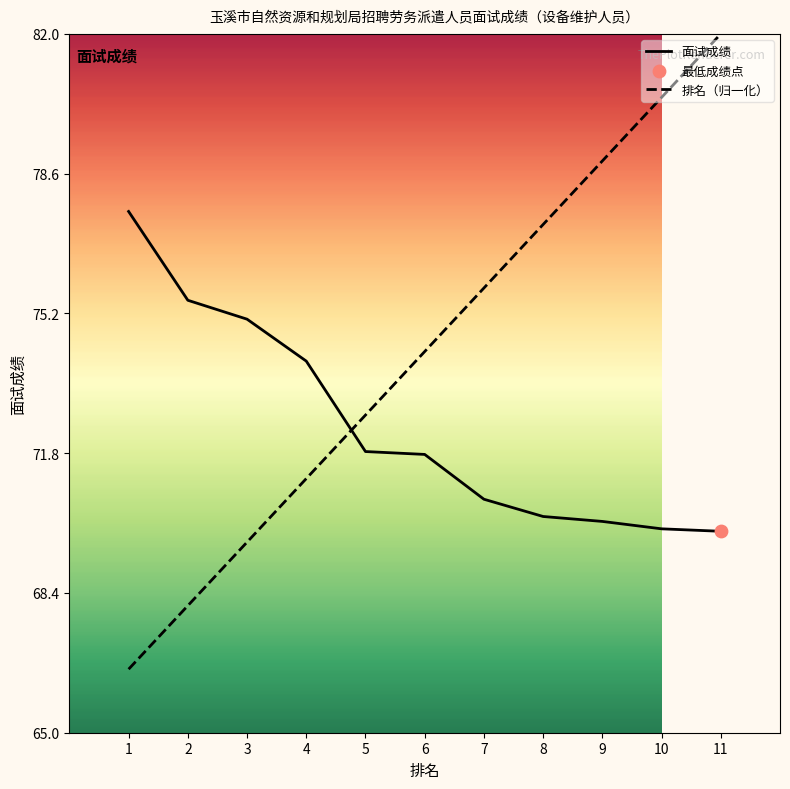

Which series changed the most between 8 and 10?

排名（归一化）